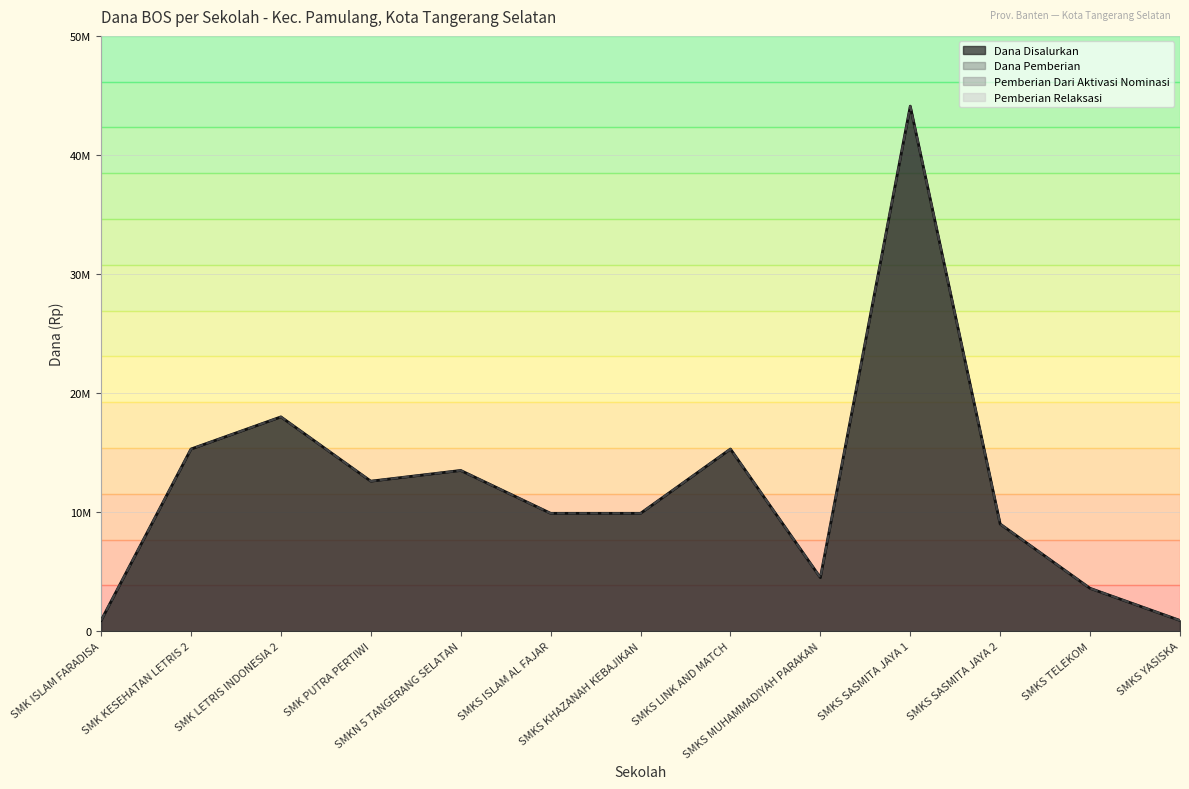

What is the difference between the second highest and minimum values in the Dana Pemberian series?

17100000